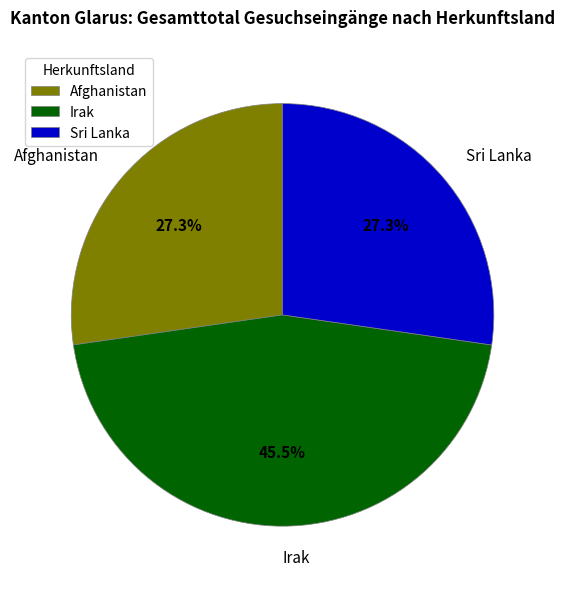

To the nearest percent, what is the difference between the largest and smallest slice percentages?

18%